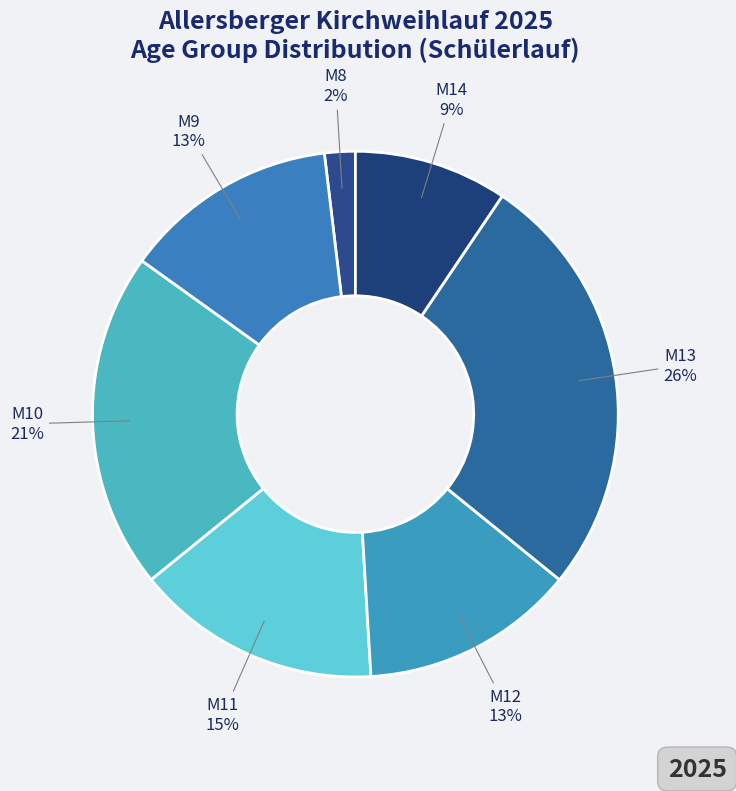

Which has a higher value, M11 or M14?

M11